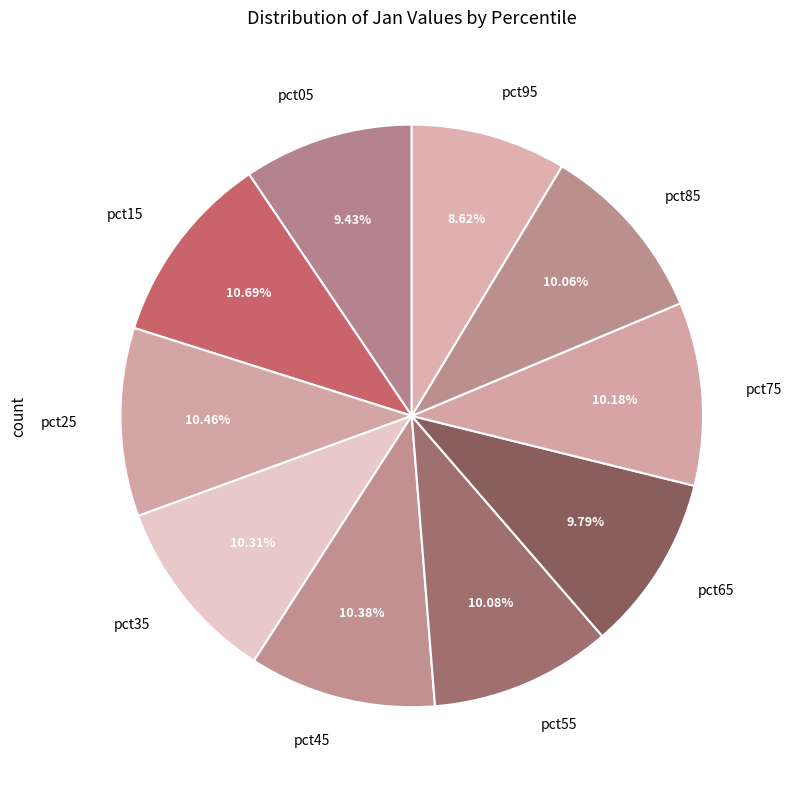

Which has a higher value, pct15 or pct55?

pct15